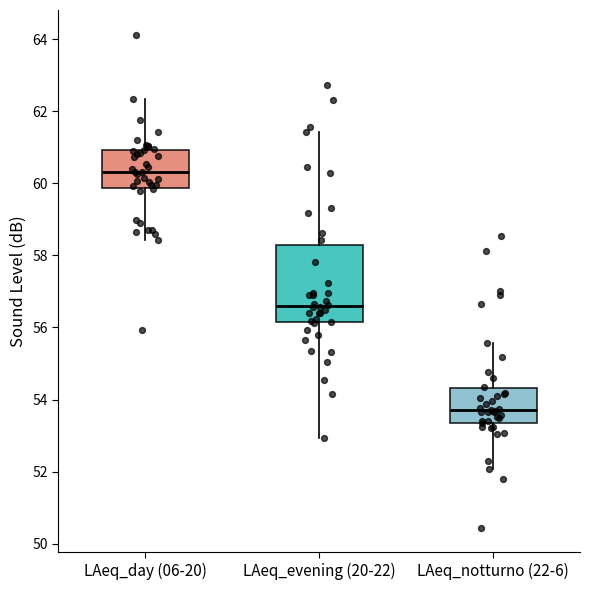

Reading left to right, transcribe this box plot: for each box, give where its median line is, the range the box spans, and where its two whiskers end, as read against the y-axis. The values are not printed on the chart, so give them approximately, as read against the axis.

LAeq_day (06-20): median 60.4, box 59.8 to 61.0, whiskers 58.4 to 62.4
LAeq_evening (20-22): median 56.6, box 56.2 to 58.2, whiskers 53.0 to 61.4
LAeq_notturno (22-6): median 53.8, box 53.4 to 54.4, whiskers 52.0 to 55.6